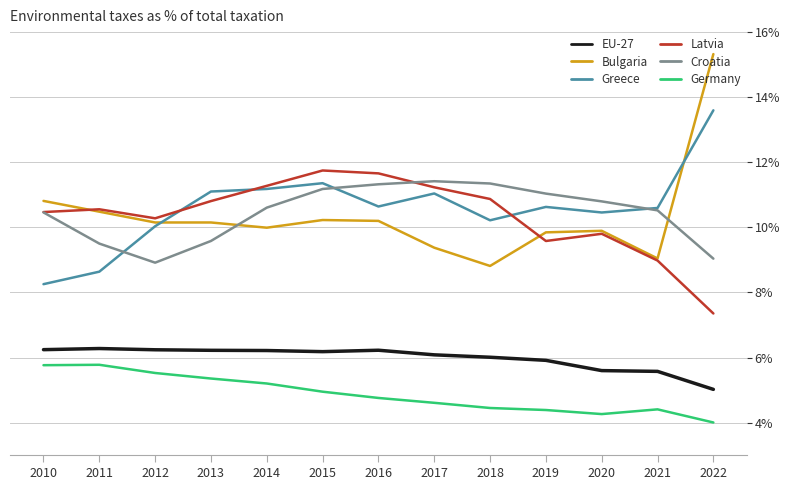

True or false: Latvia has a value of 17.6 at 2017.

False